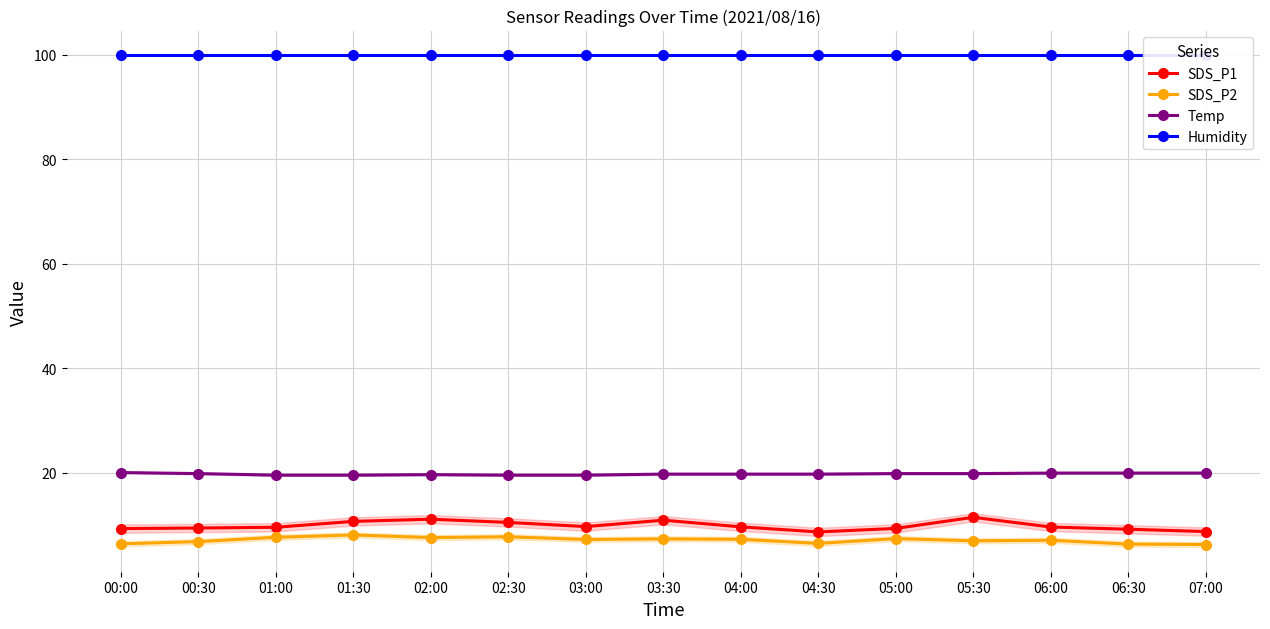

The Humidity series shows 99.9 at 04:00. True or false?

True